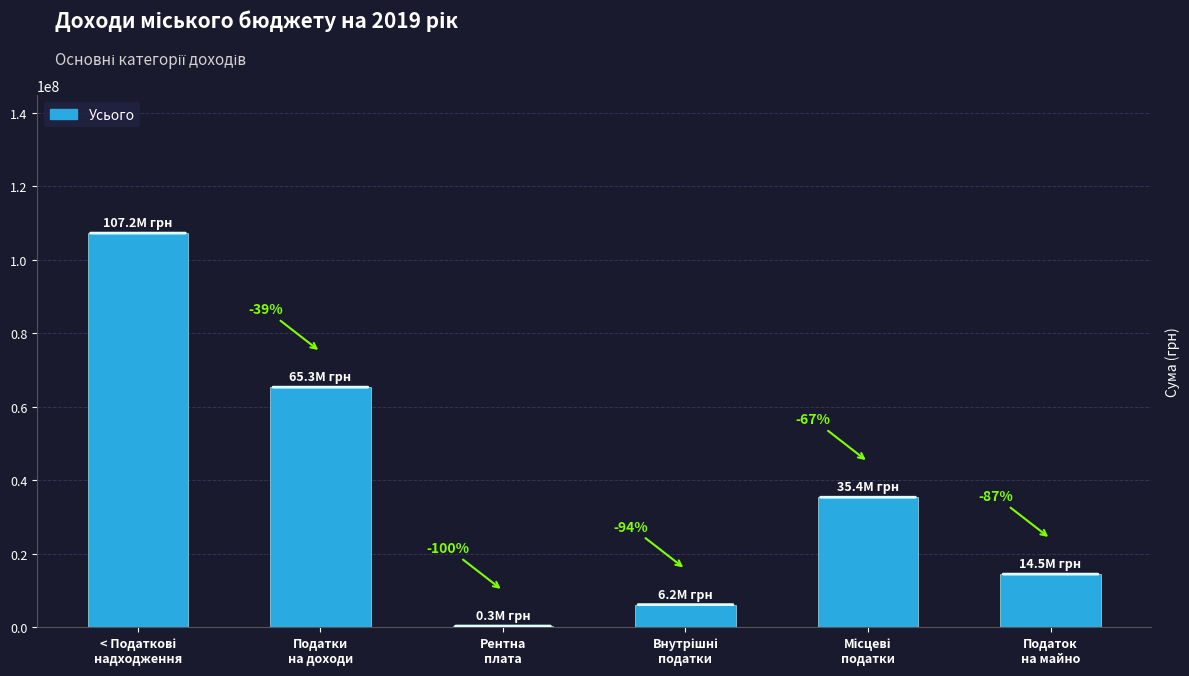

Which has a higher value, Податок
на майно or Податки
на доходи?

Податки
на доходи